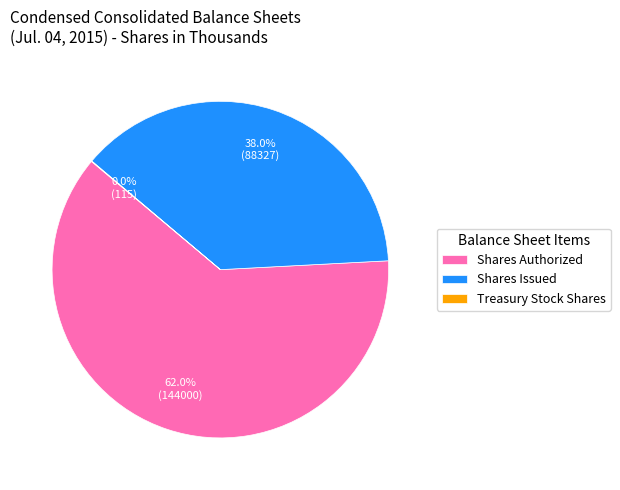

Which category has the biggest portion of the pie?

Shares Authorized